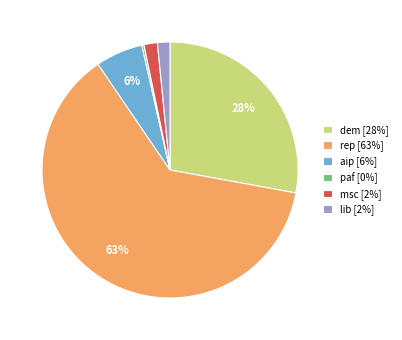

Is the sum of msc [2%] and lib [2%] greater than half?

No